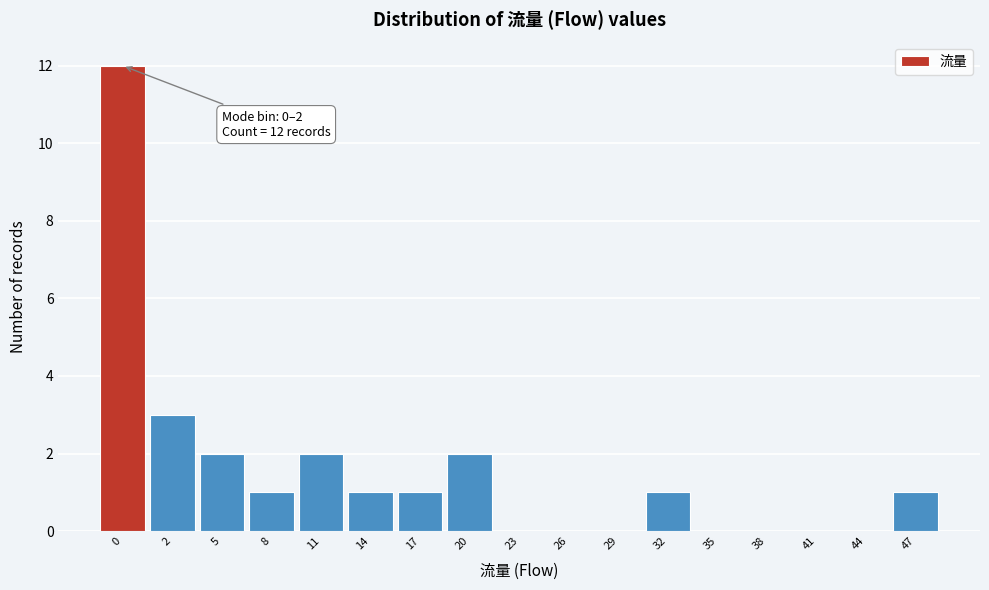

Reading left to right, what are all the values shown in this chart?

0=12	2=3	5=2	8=1	11=2	14=1	17=1	20=2	23=0	26=0	29=0	32=1	35=0	38=0	41=0	44=0	47=1